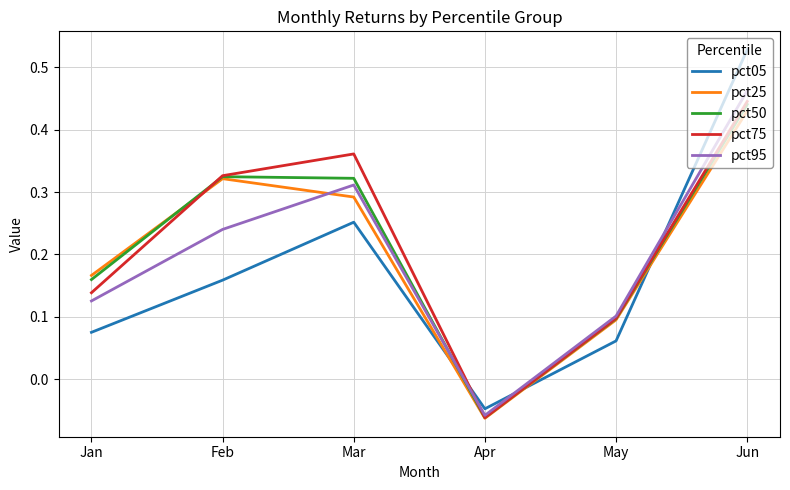

Which series has the largest range (max minus min)?

pct05